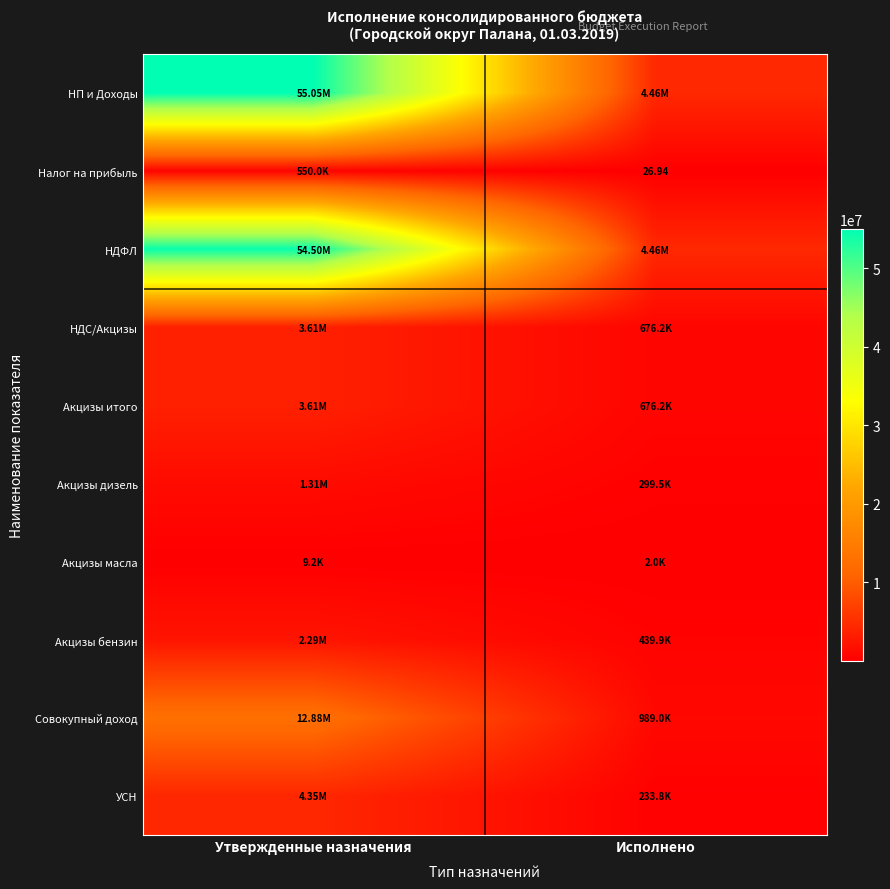

Which series has the largest total across all categories?

НП и Доходы